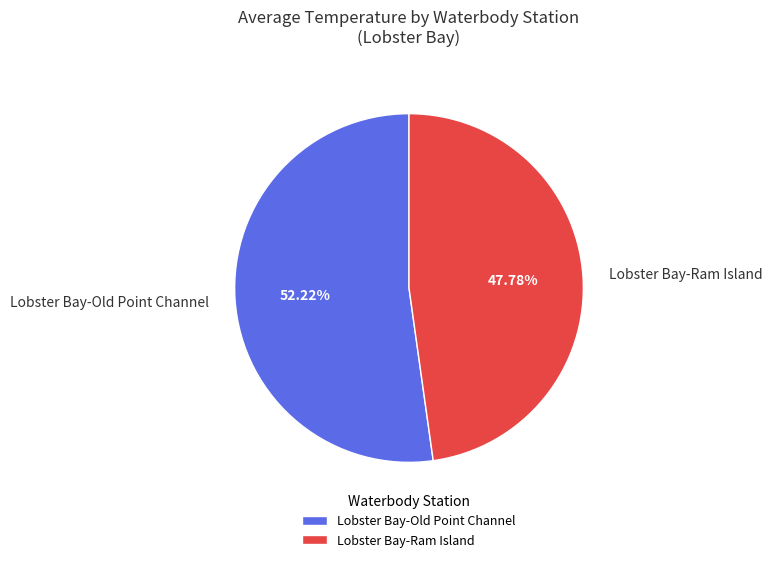

To the nearest percent, what is the difference between the Lobster Bay-Old Point Channel and Lobster Bay-Ram Island slice percentages?

4%